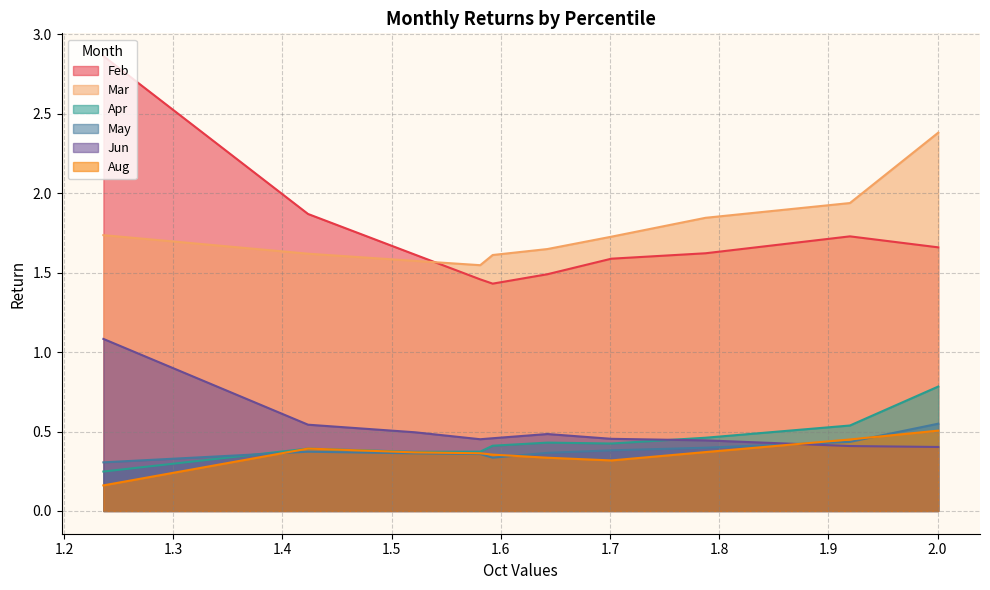

How many lines are shown in the chart?

6